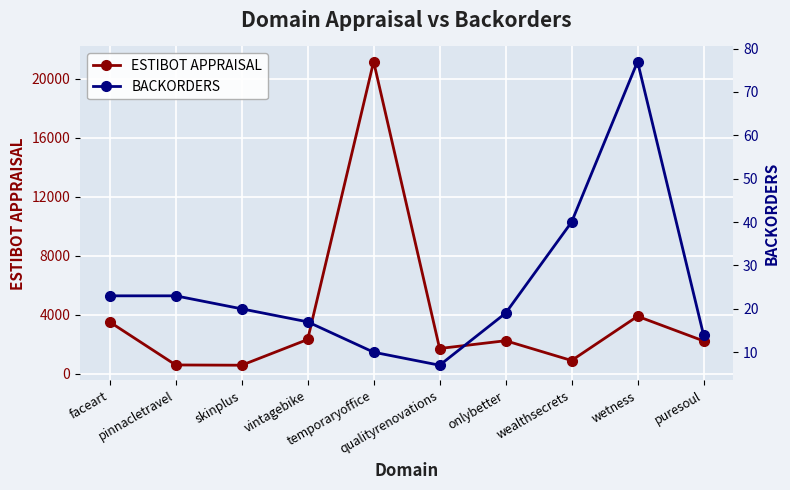

How many interior local peaks does the ESTIBOT APPRAISAL series have?

3